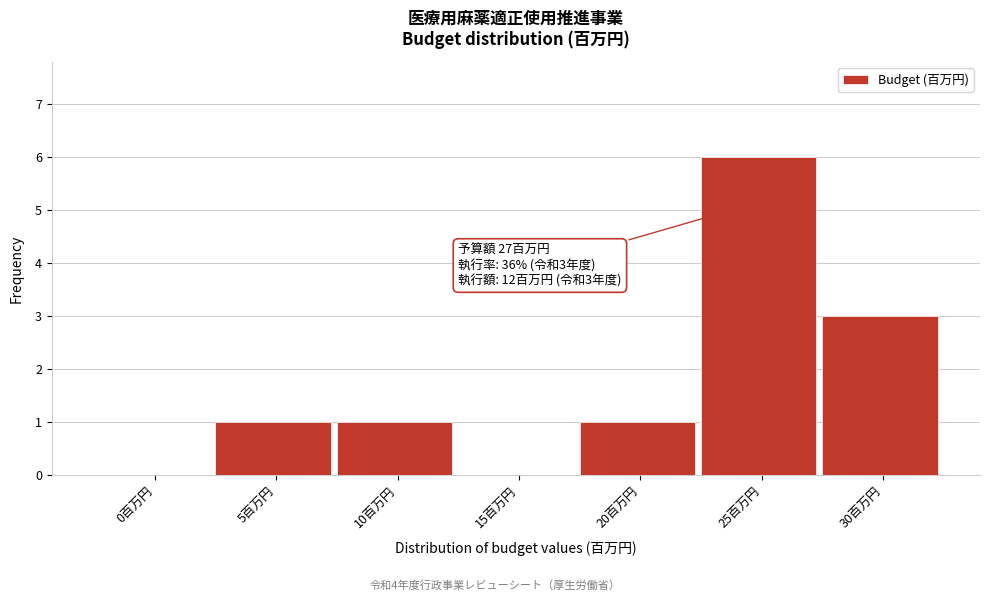

Reading left to right, list all the values displayed in this chart.

0百万円=0	5百万円=1	10百万円=1	15百万円=0	20百万円=1	25百万円=6	30百万円=3